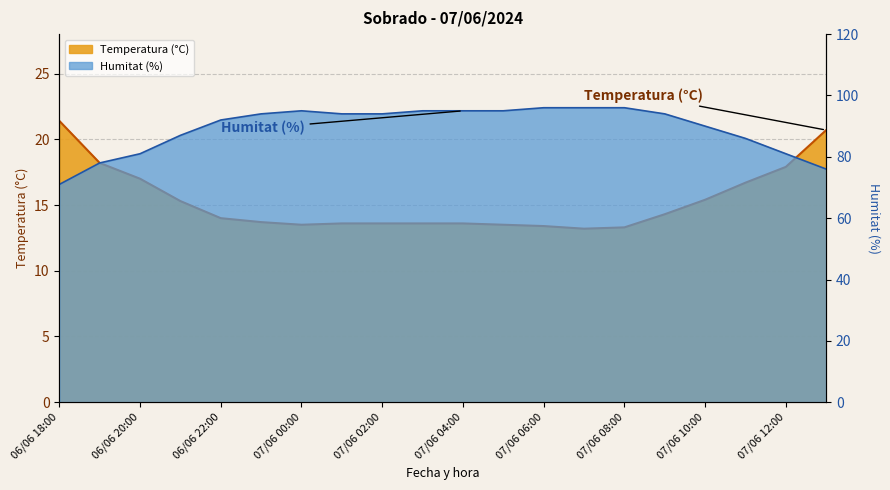

What is the value of the Humitat (%) point at the 10th from the left?

95.0